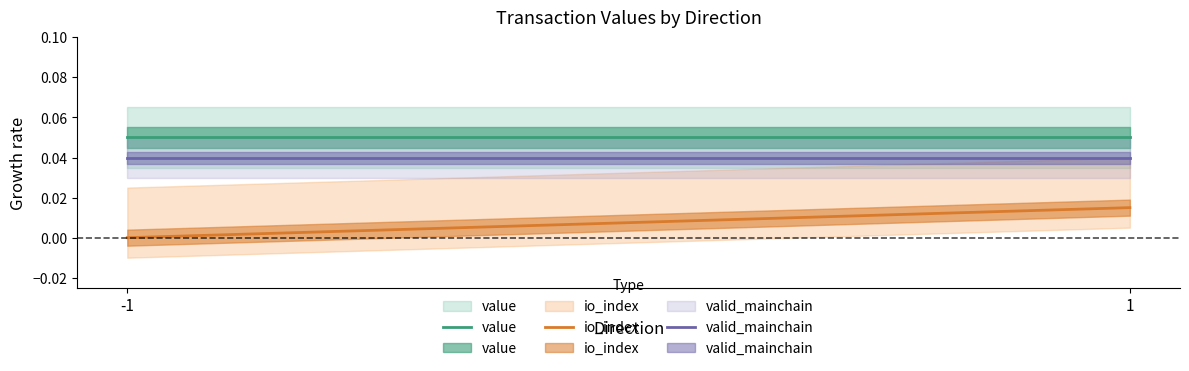

Rank the series at -1 from lowest to highest value.

io_index, valid_mainchain, value